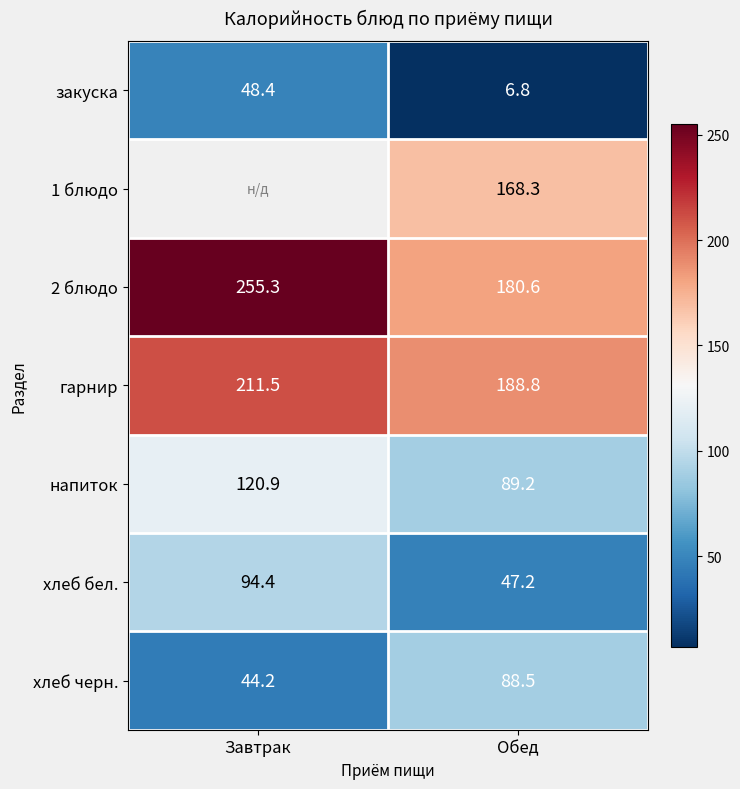

Which label corresponds to the largest value in the chart?

Завтрак